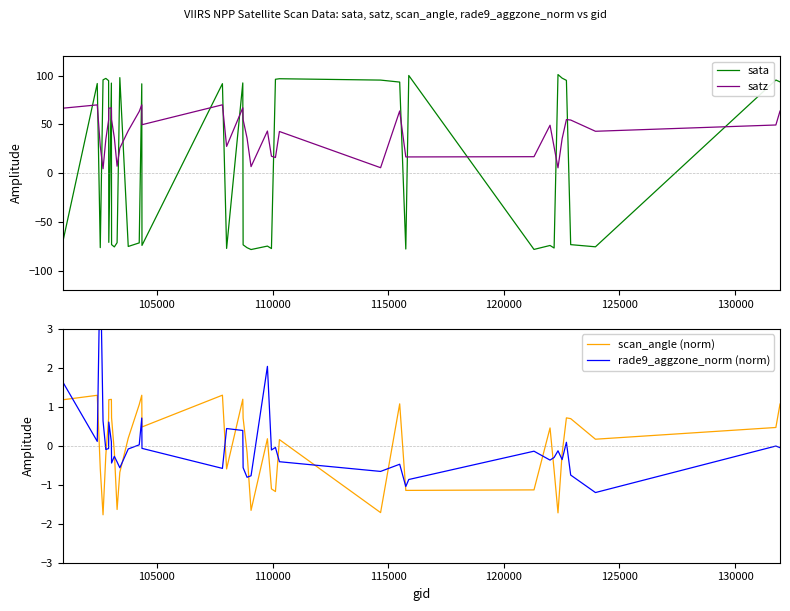

True or false: sata and satz intersect in this chart.

True